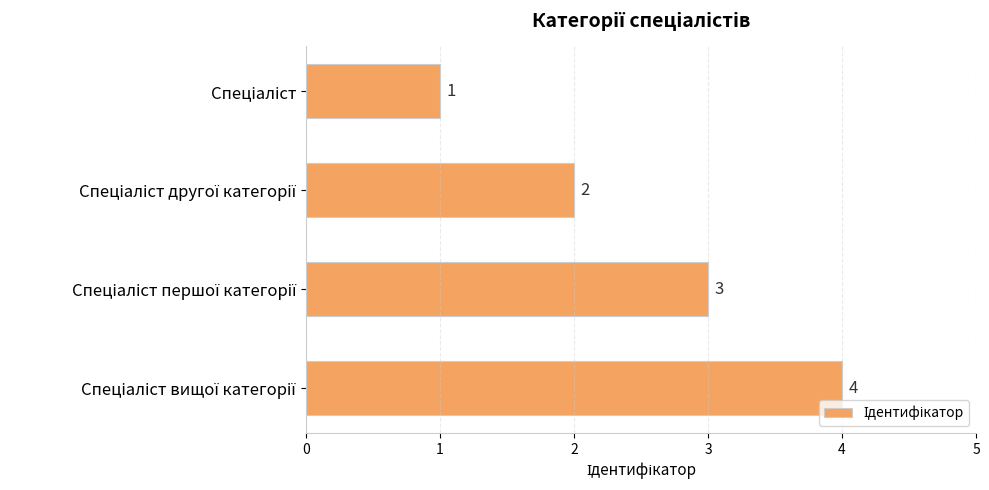

How many bars are there in total?

4